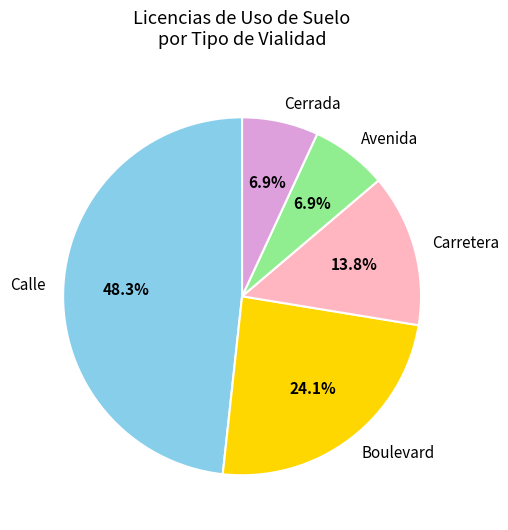

Which category has the biggest portion of the pie?

Calle